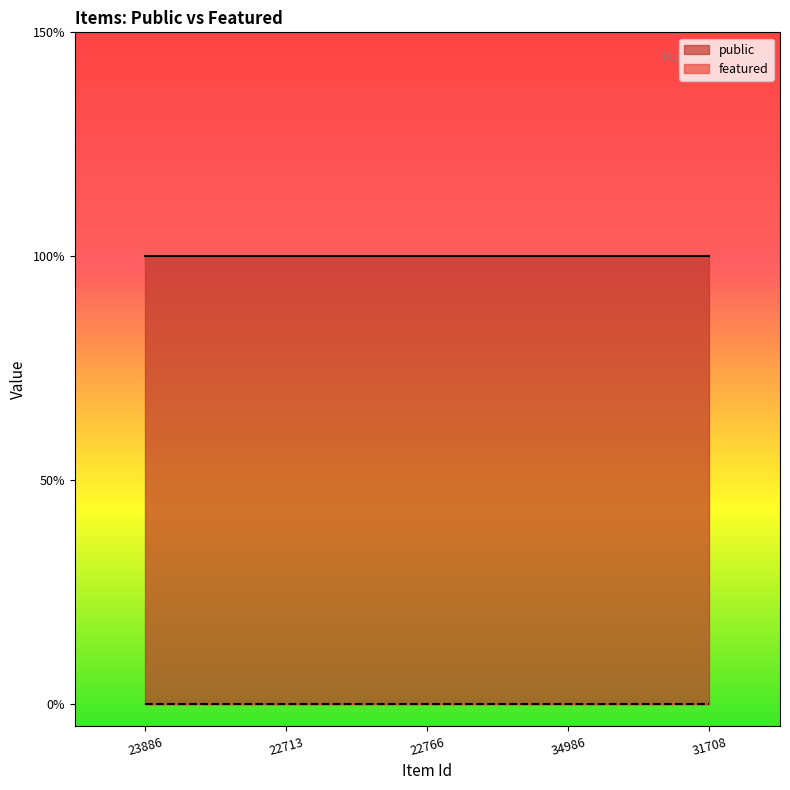

What is the label of the 1st point from the right?

31708